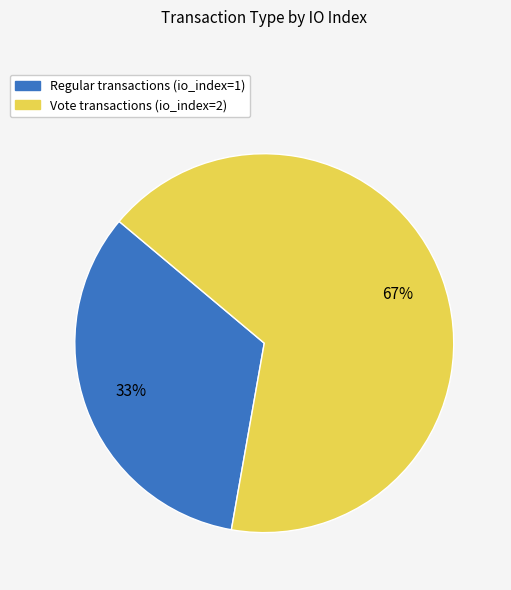

To the nearest percent, what is the average slice percentage?

50%